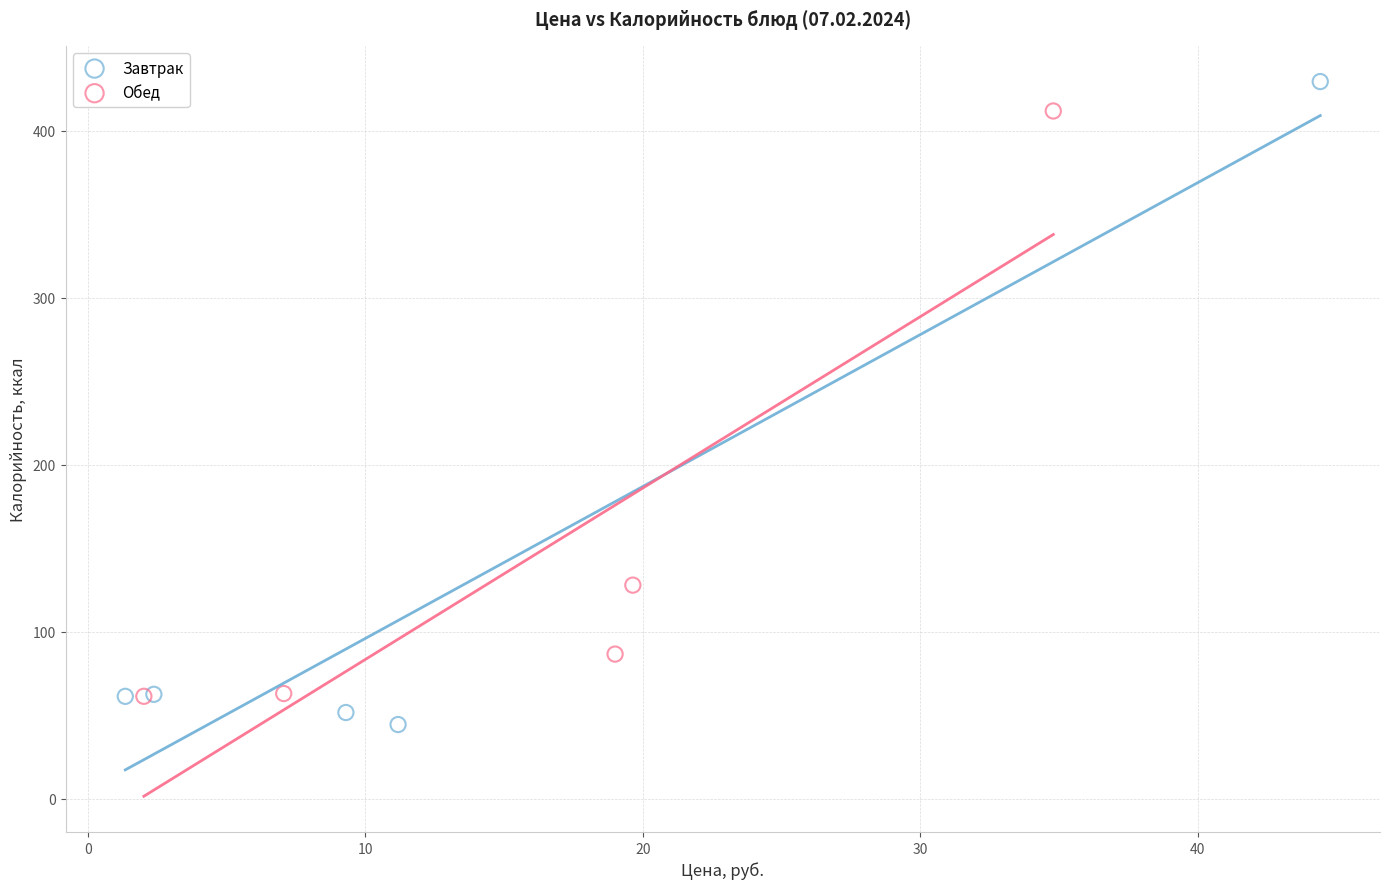

Which series reaches the minimum Y coordinate?

Завтрак